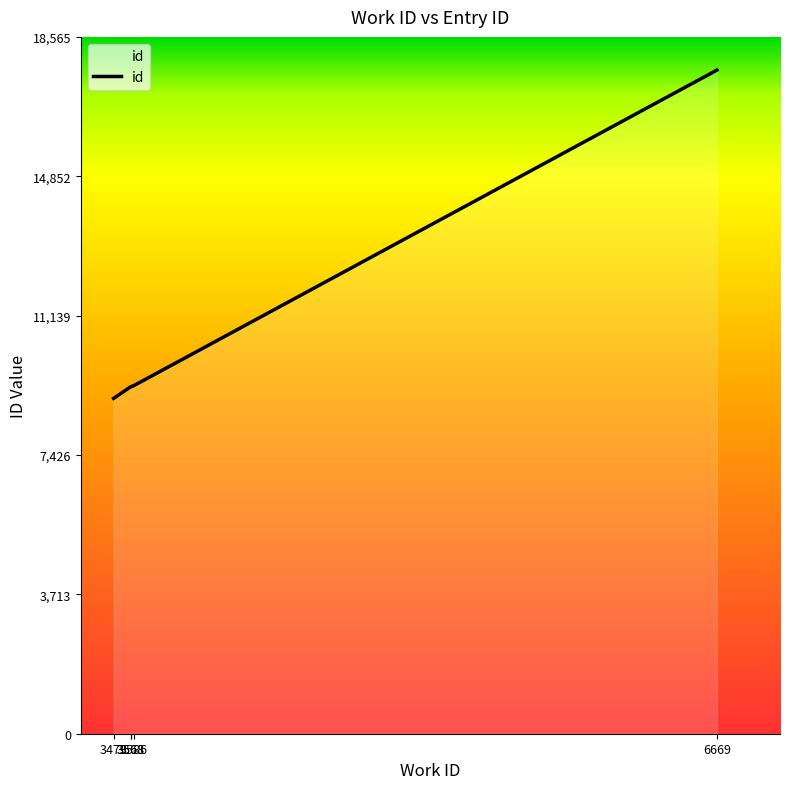

What is the smallest value displayed?

8934